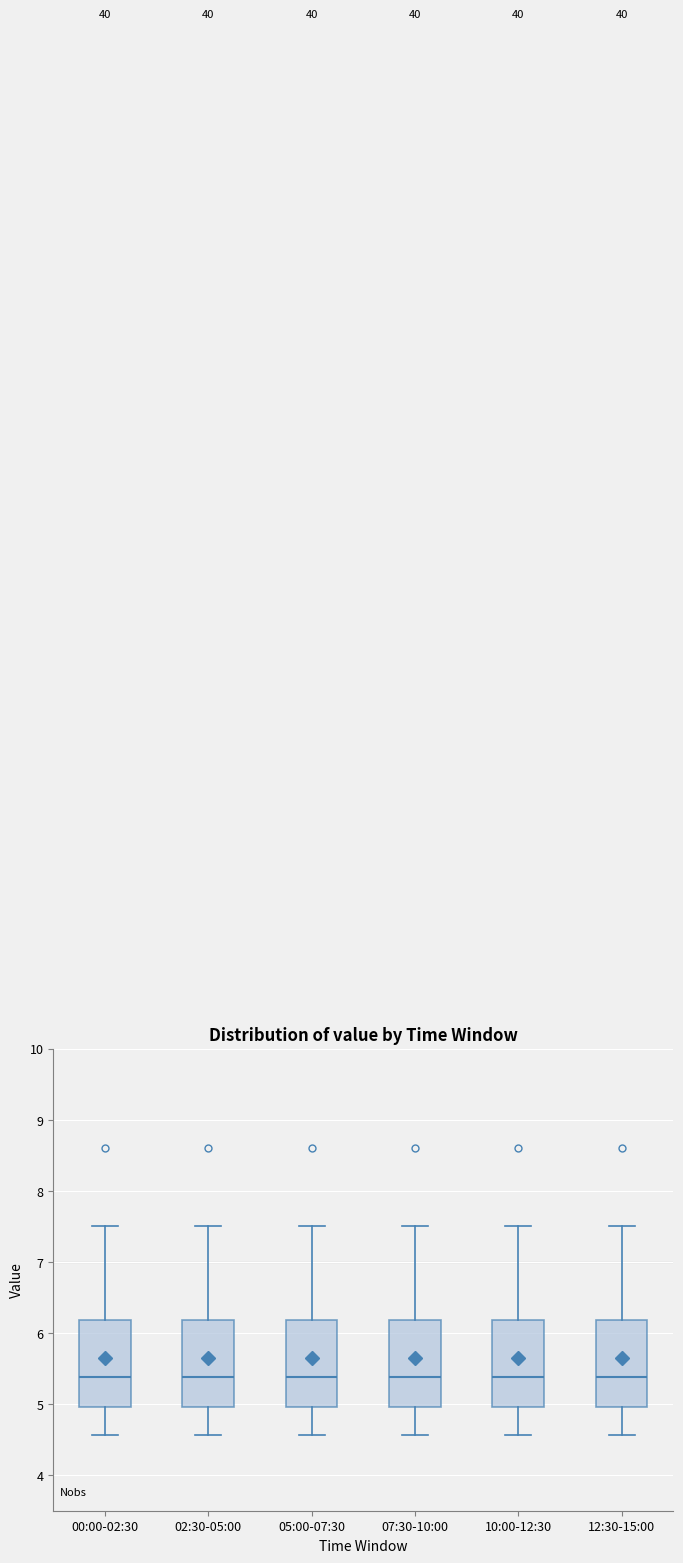

Where does the upper whisker of the box for 00:00-02:30 end on the y-axis? The values are not printed on the chart, so give them approximately, as read against the axis.

7.5